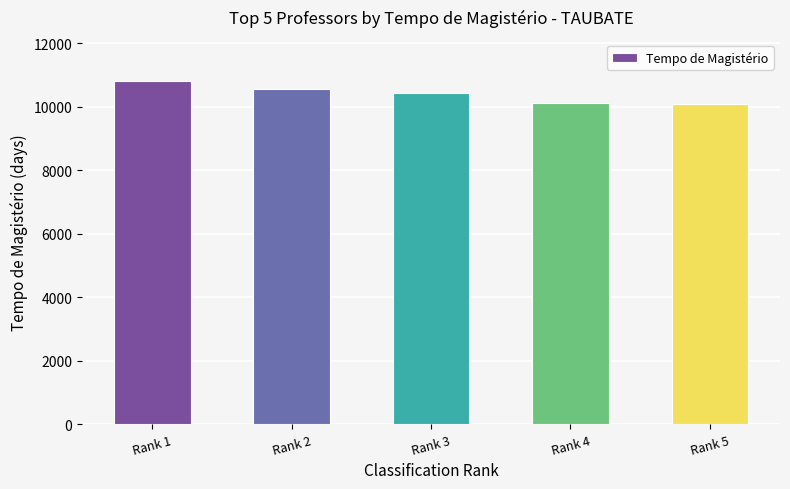

Which label corresponds to the largest value in the chart?

Rank 1